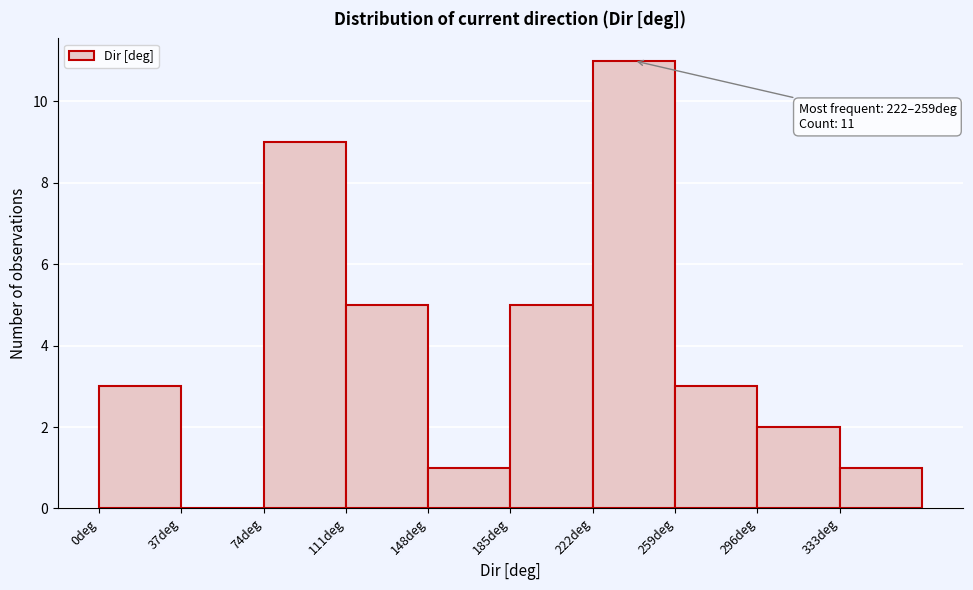

Which range on the x-axis has the tallest bar?

222 to 259